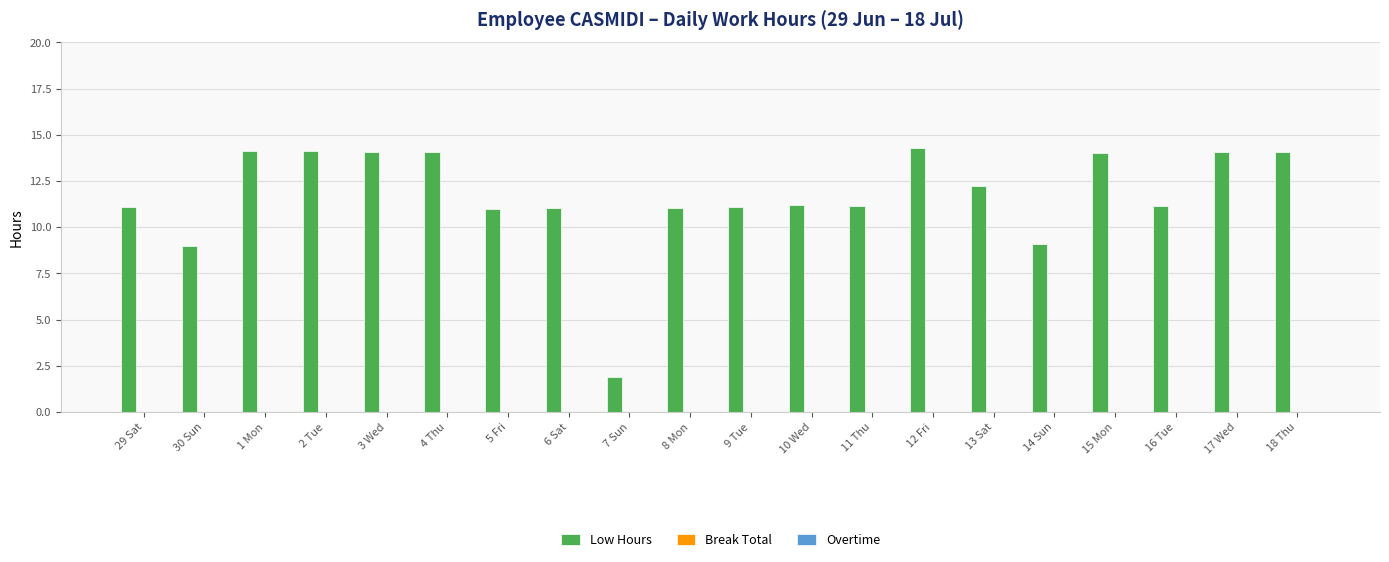

Which category has the lowest value across all series?

7 Sun